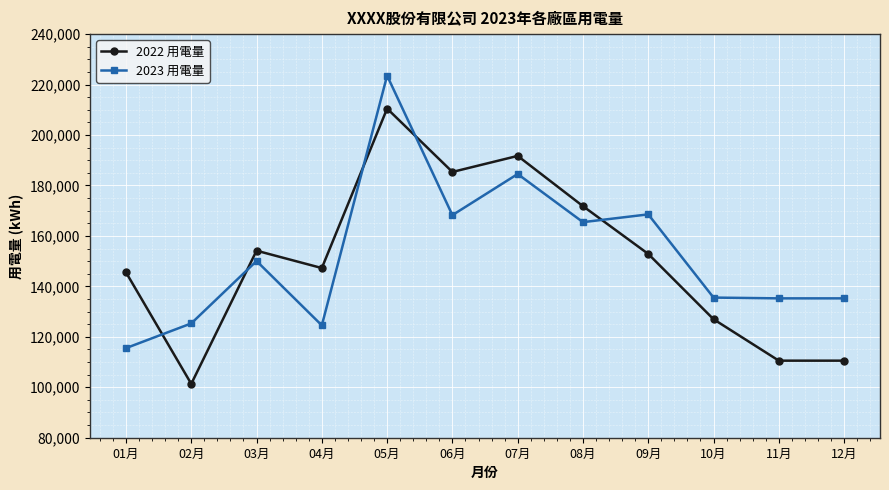

The value of 2023 用電量 at 07月 is 61126.3. True or false?

False